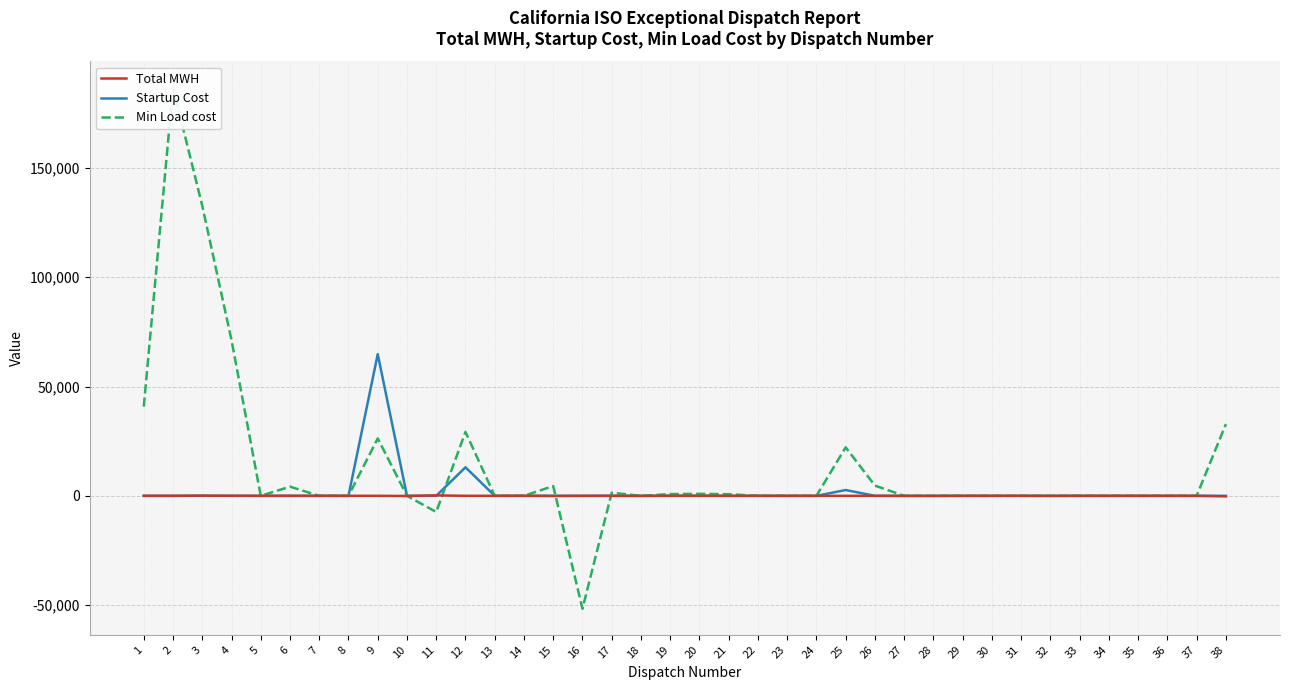

True or false: Startup Cost and Total MWH cross at least once.

True